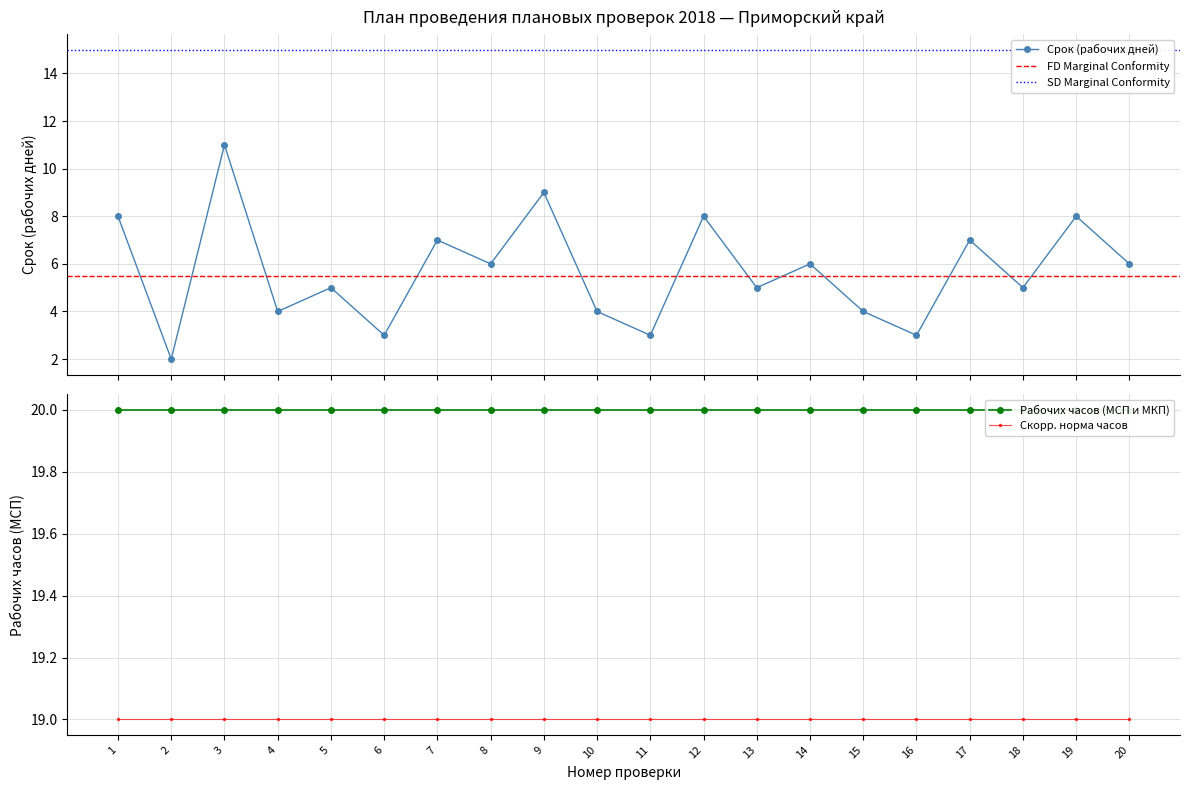

At which category does the data reach its first local valley?

2